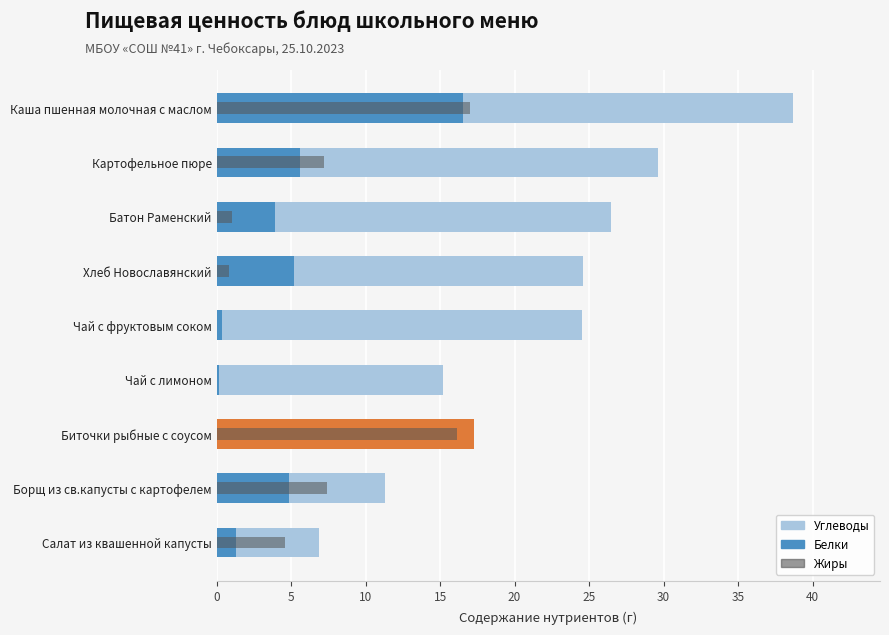

What is the difference between the maximum and second lowest values in the Углеводы series?

27.4